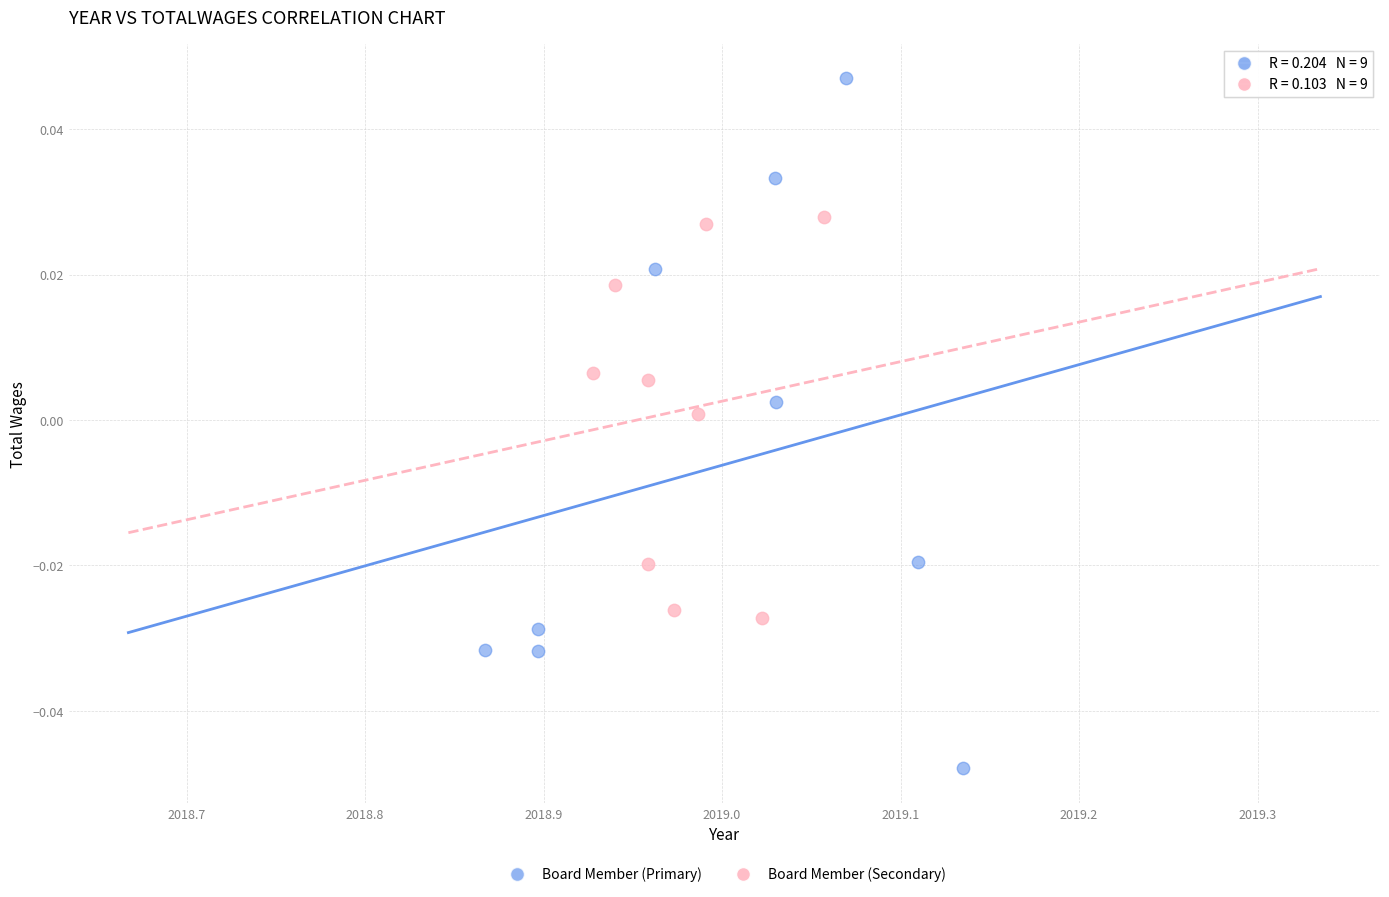

Which series contains the lowest Y value?

Board Member (Primary)